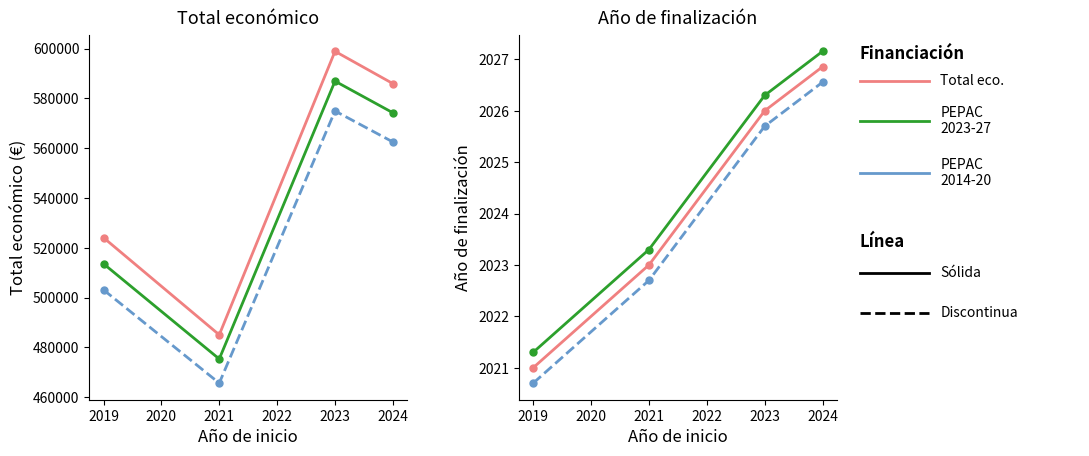

Which series has the largest range (max minus min)?

Total económico